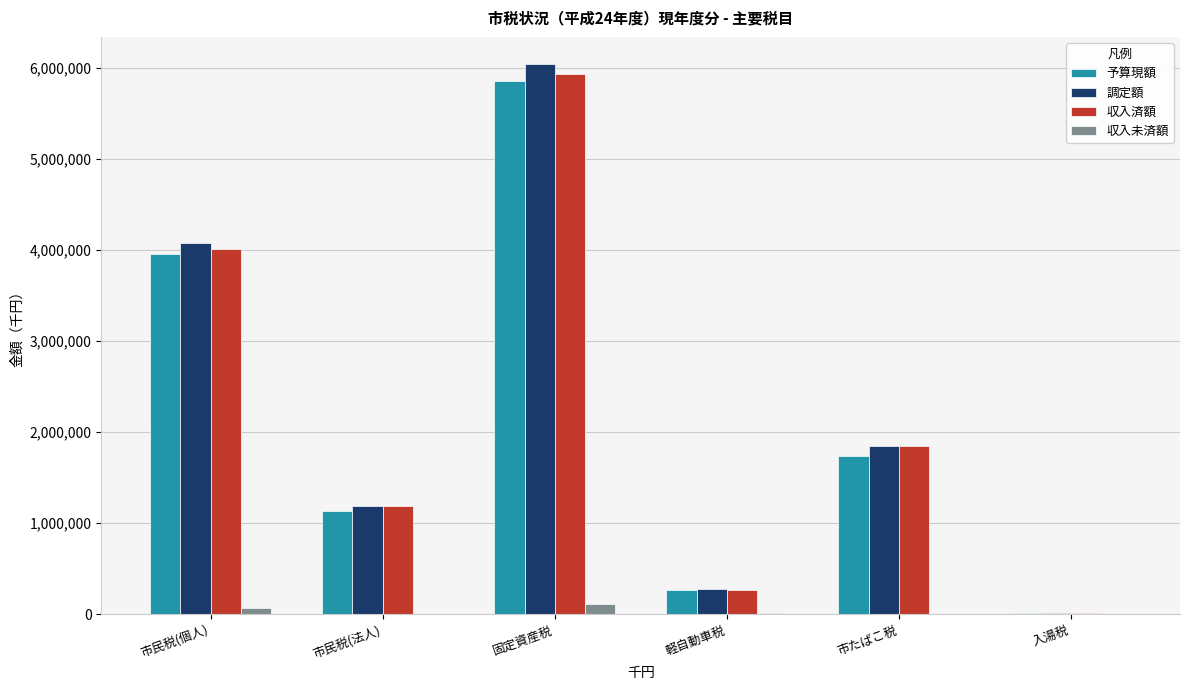

At which category is the sum across all series the highest?

固定資産税